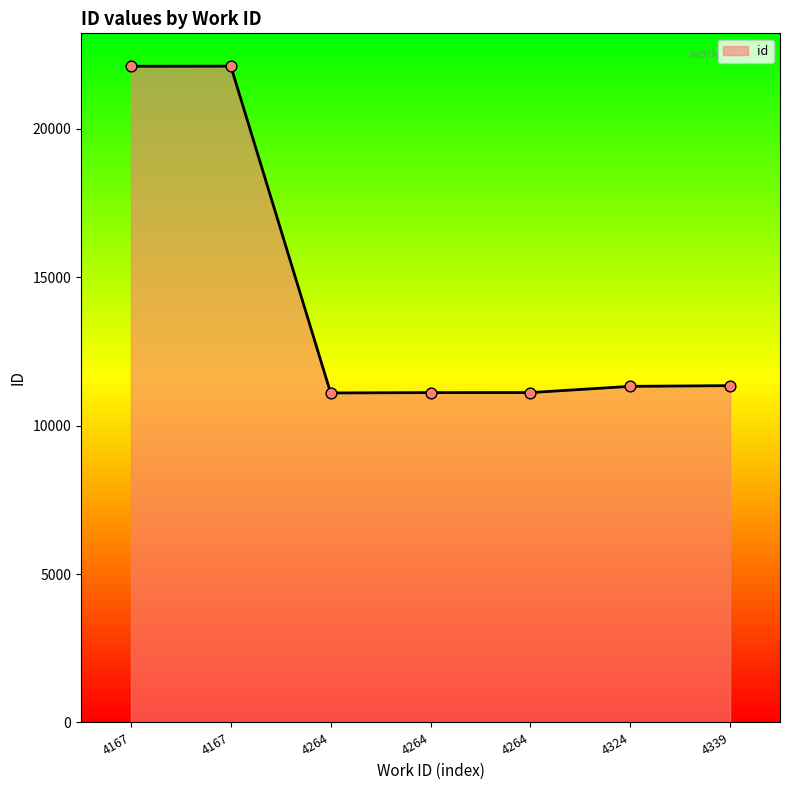

Approximately how many times larger is the value at 4339 compared to 4167?

0.5